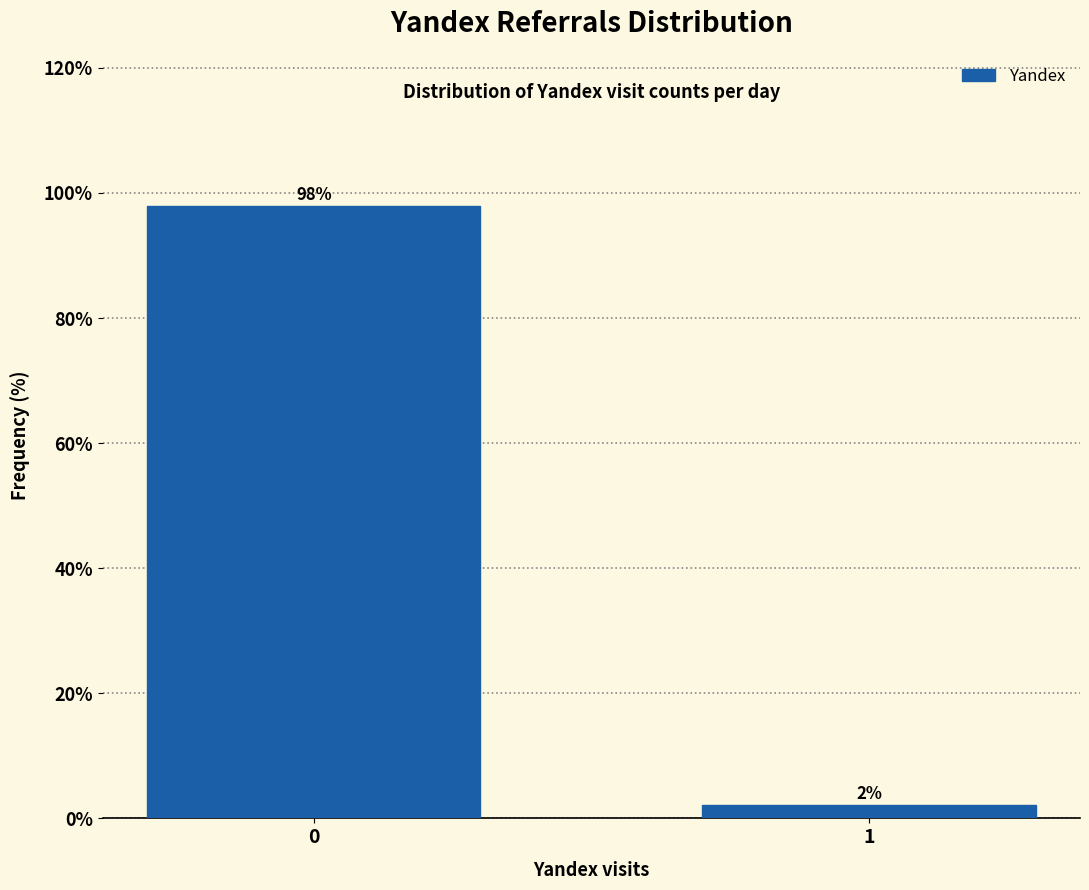

What is the value of the 1st bar from the left?

97.9